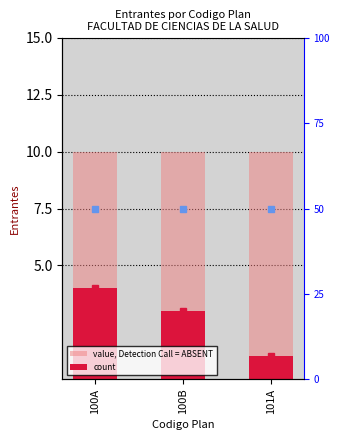

Does the chart contain any negative values?

No